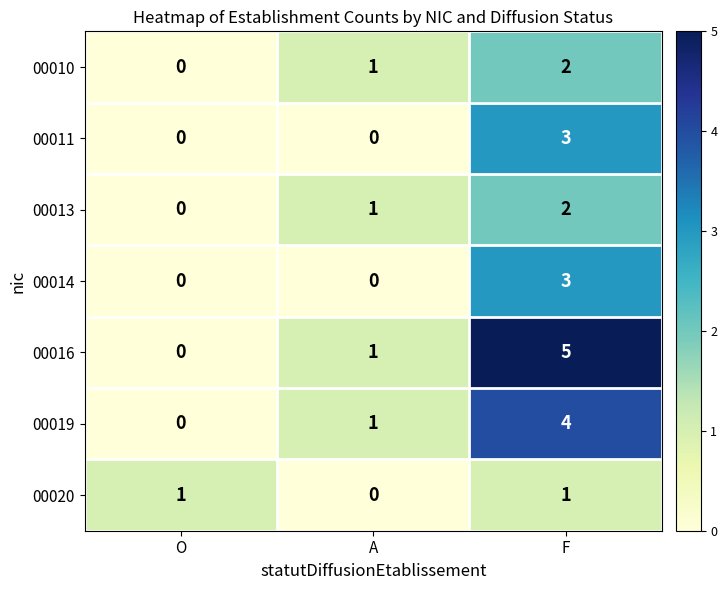

Is the value of 00013 at F greater than the value of 00020 at F?

Yes